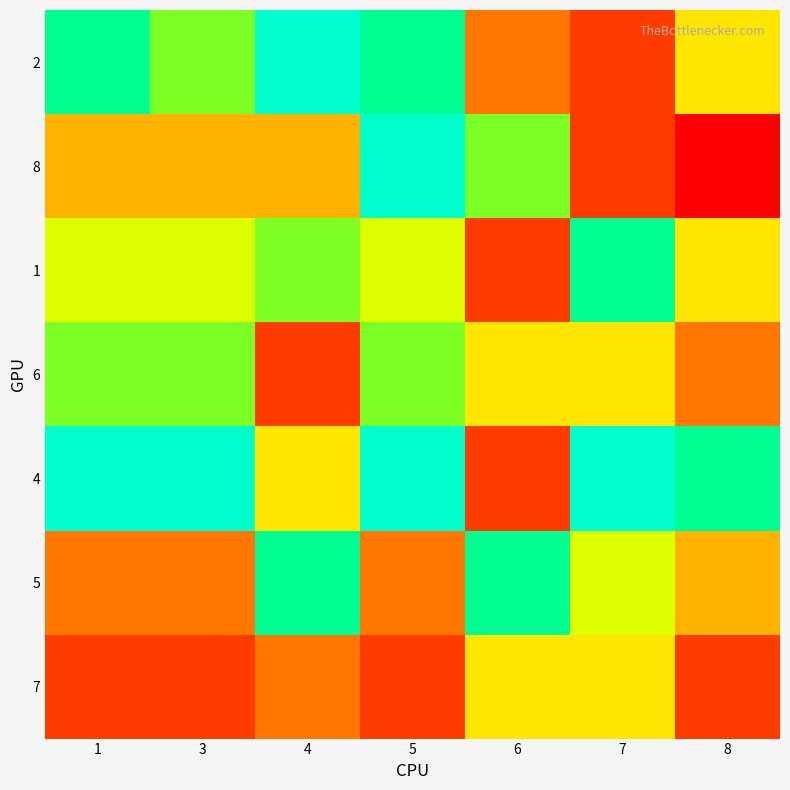

What is the difference between the highest and lowest values at 1?

7